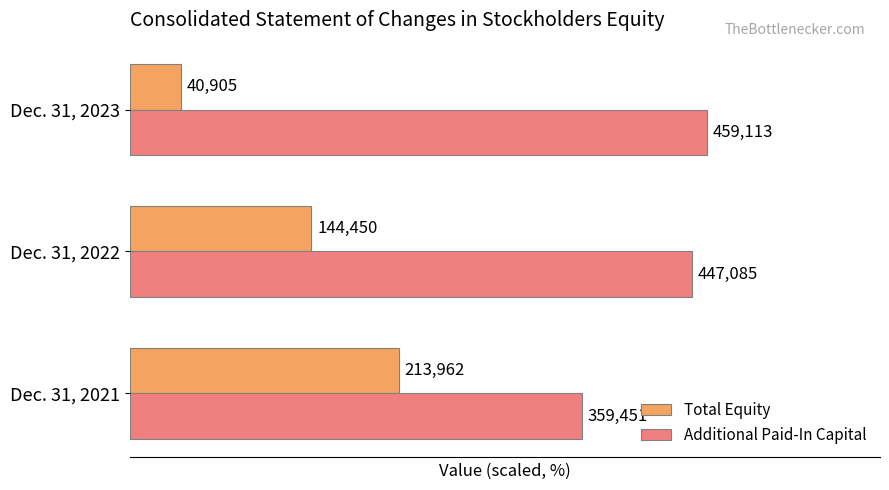

What are all the series names shown in the legend?

Total Equity, Additional Paid-In Capital